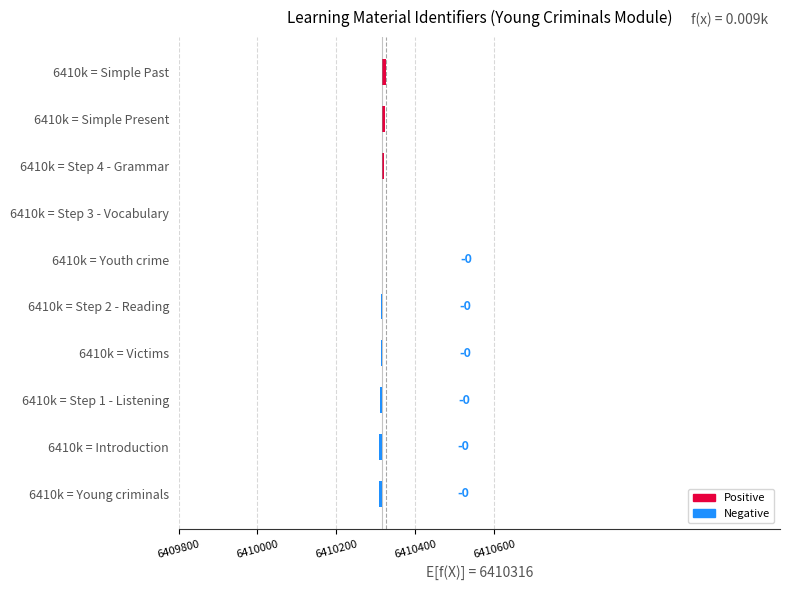

Which label corresponds to the smallest value in the chart?

6410k = Young criminals